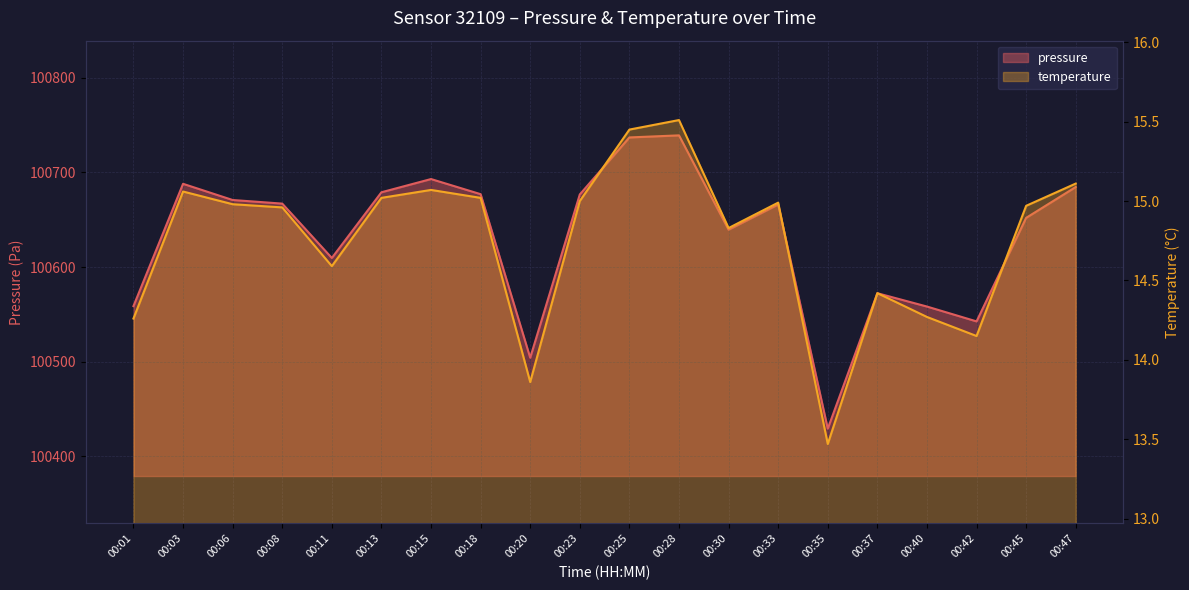

Rank the series at 00:40 from lowest to highest value.

temperature, pressure